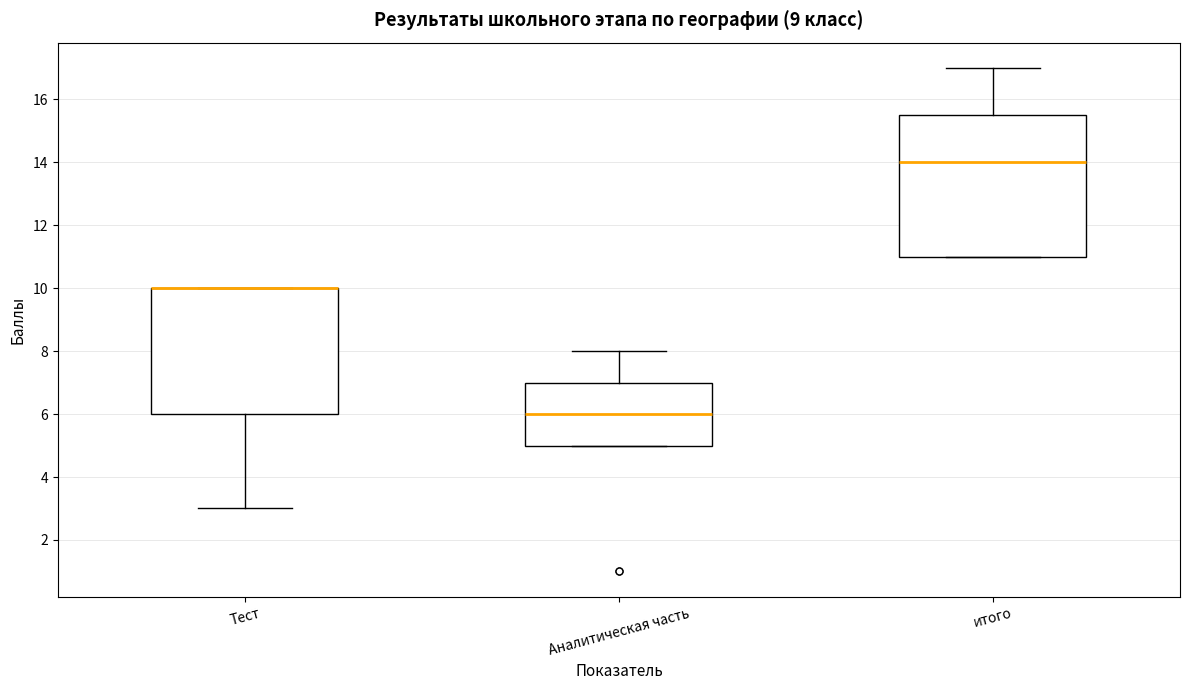

Reading left to right, transcribe this box plot: for each box, give where its median line is, the range the box spans, and where its two whiskers end, as read against the y-axis. The values are not printed on the chart, so give them approximately, as read against the axis.

Тест: median 10.0 (drawn on the box's upper edge), box 6.0 to 10.0, whiskers 3.0 to 10.0
Аналитическая часть: median 6.0, box 5.0 to 7.0, whiskers 5.0 to 8.0
итого: median 14.0, box 11.0 to 15.6, whiskers 11.0 to 17.0